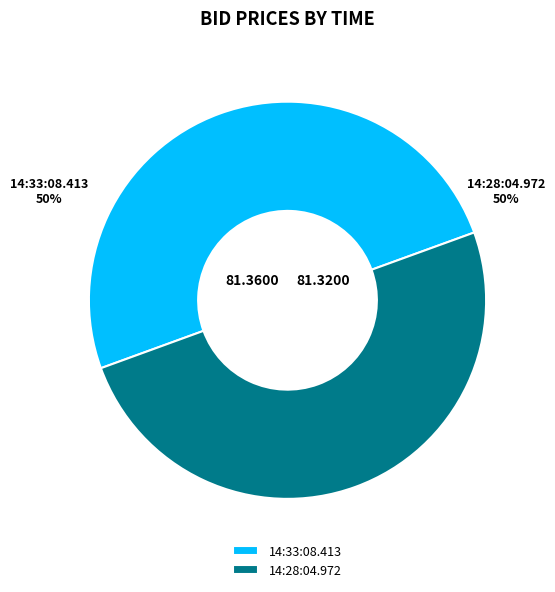

What is the ratio of the value at 14:28:04.972 to the value at 14:33:08.413?

1.0